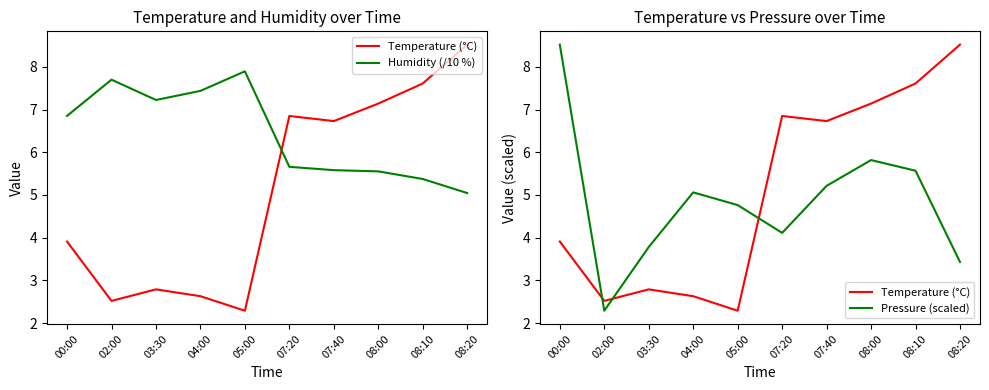

True or false: Humidity (/10 %) has a value of 10.3 at 02:00.

False